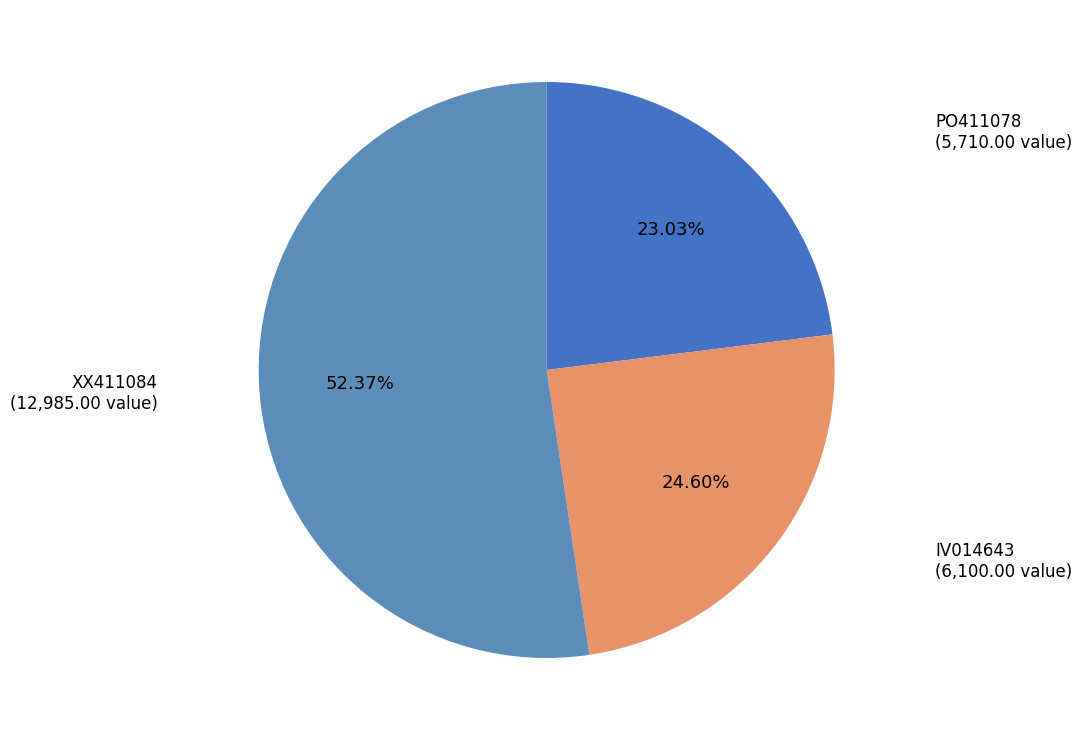

What percentage is the PO411078 slice, to the nearest percent?

23%